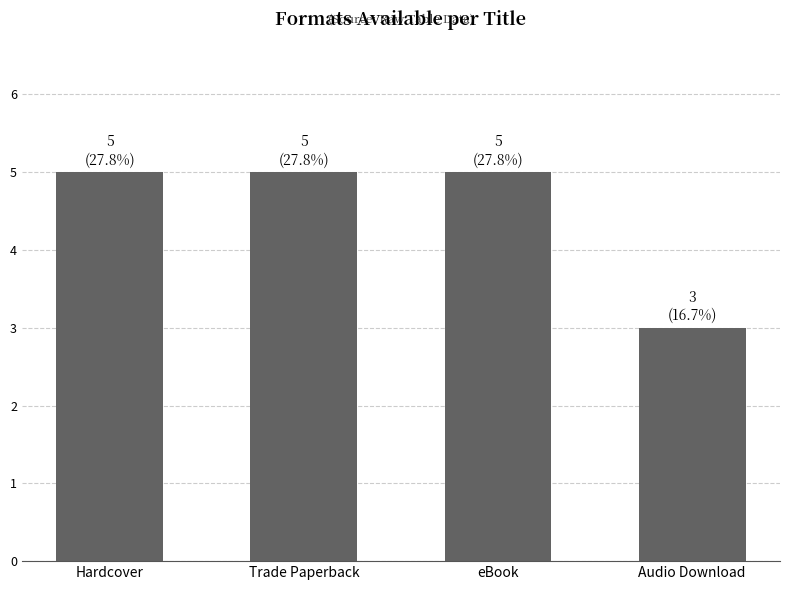

Reading left to right, what are all the values shown in this chart?

Hardcover=5	Trade Paperback=5	eBook=5	Audio Download=3